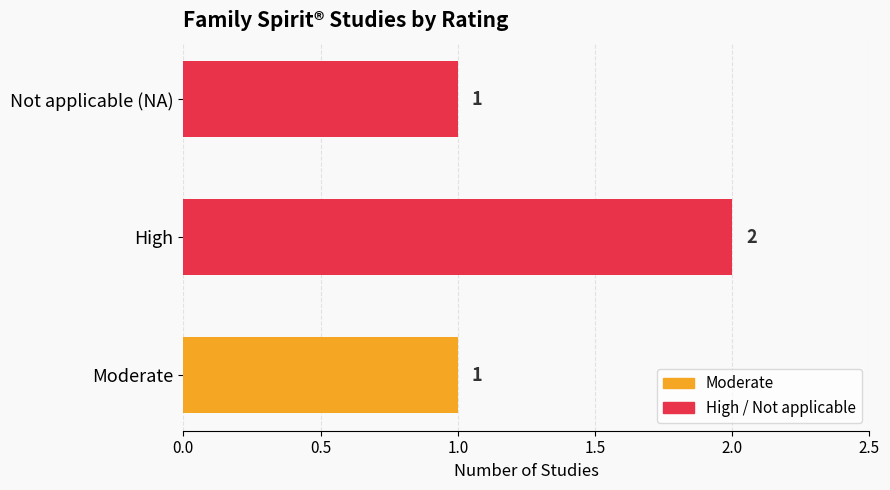

Which category has the highest value across all series?

High